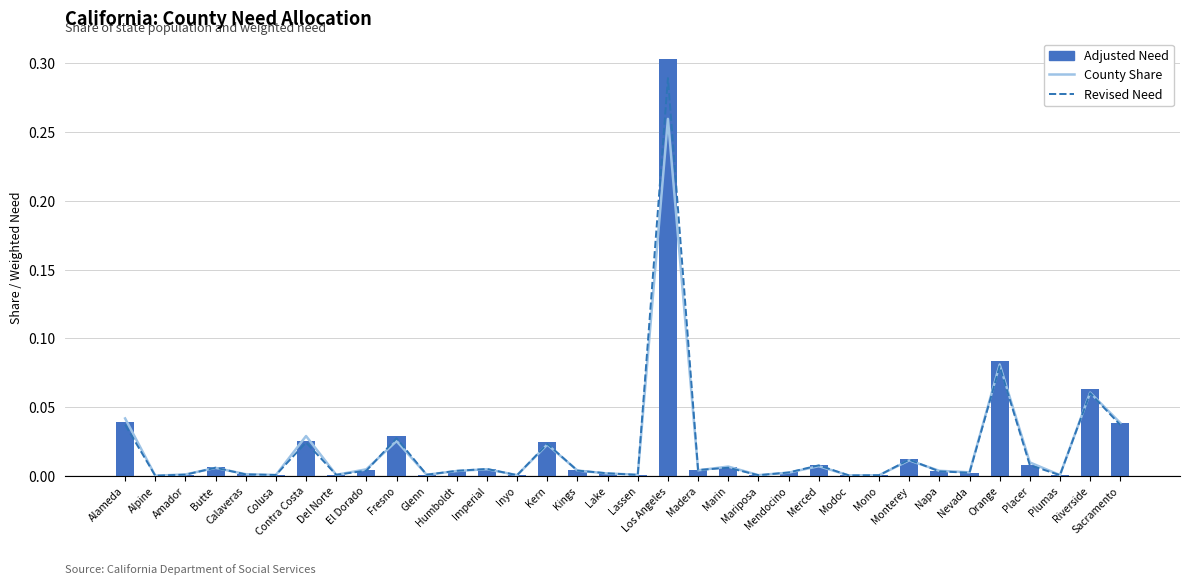

Which has a higher value, Modoc or Marin?

Marin